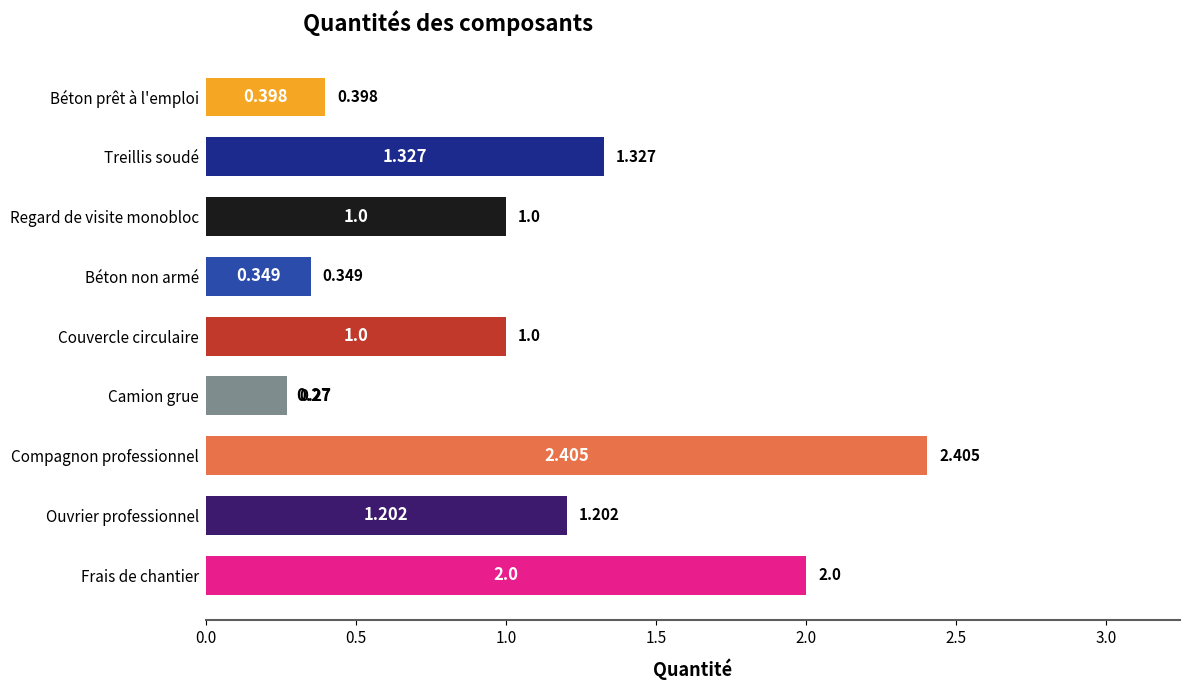

At which category does the chart reach its peak across all series?

Compagnon professionnel